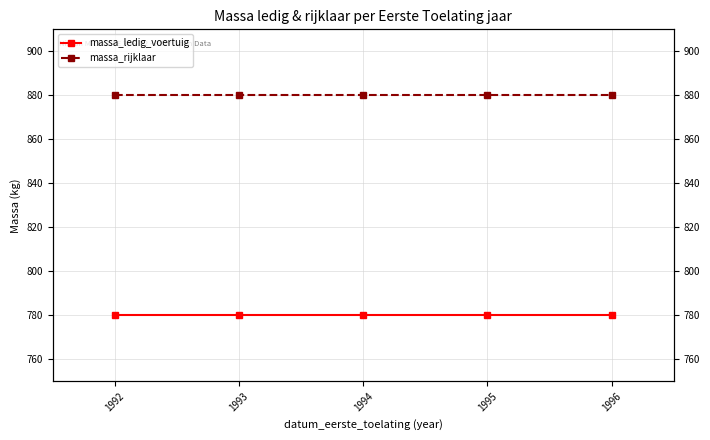

Which series has the widest spread of values?

massa_ledig_voertuig